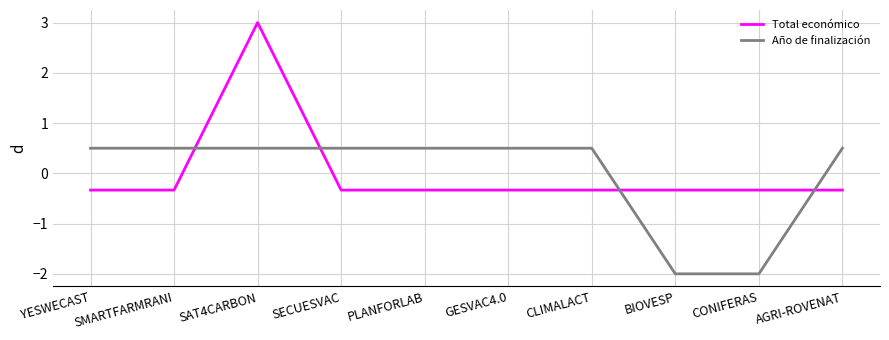

How many values in the Total económico series exceed 0?

1